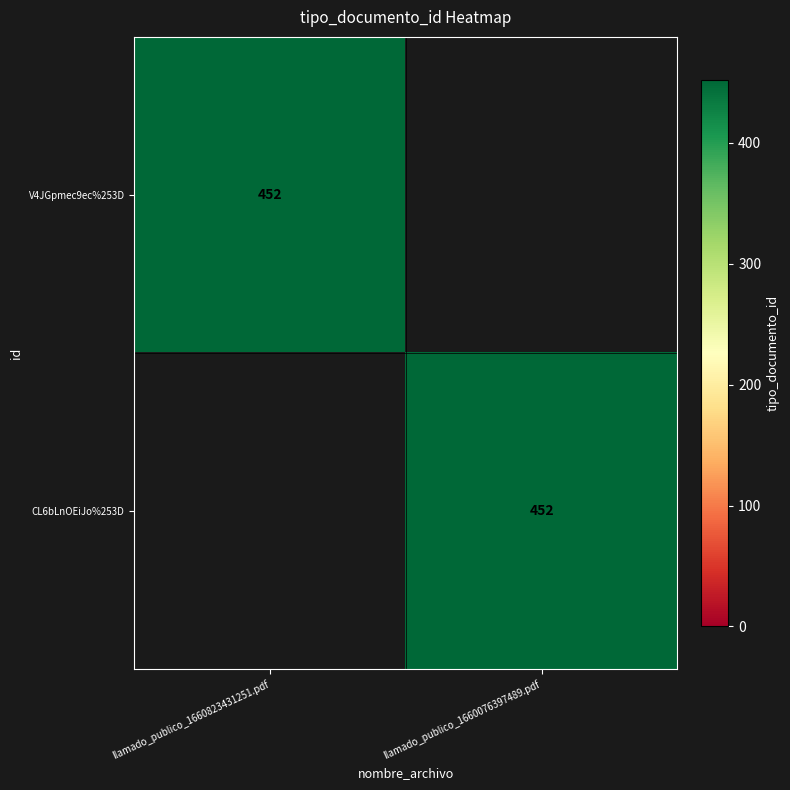

Is it true that V4JGpmec9ec%253D equals 452 at llamado_publico_1660823431251.pdf?

True